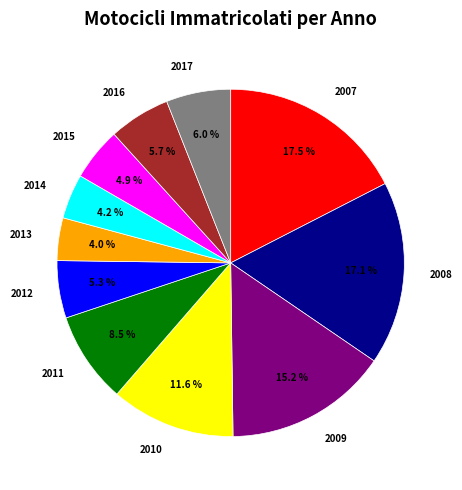

Is the sum of 2009 and 2017 greater than half?

No